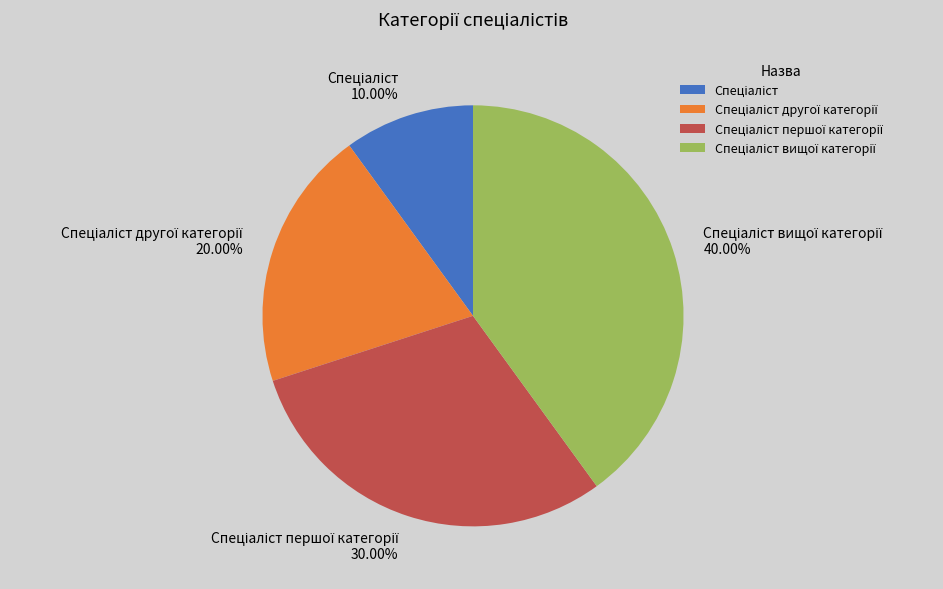

Is there any slice that represents more than half of the pie?

No